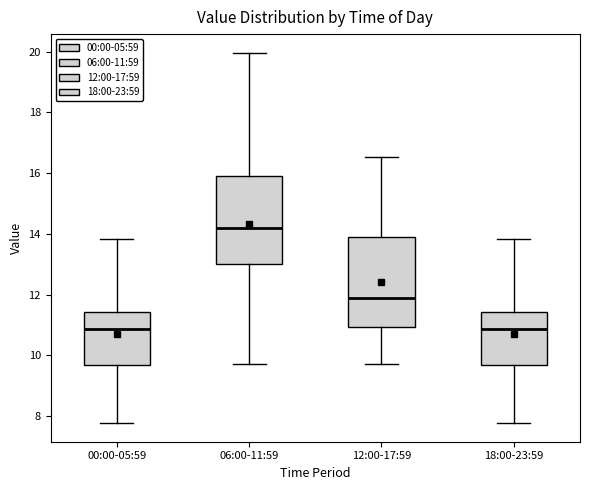

Reading left to right, transcribe this box plot: for each box, give where its median line is, the range the box spans, and where its two whiskers end, as read against the y-axis. The values are not printed on the chart, so give them approximately, as read against the axis.

00:00-05:59: median 10.8, box 9.8 to 11.4, whiskers 7.8 to 13.8
06:00-11:59: median 14.2, box 13.0 to 16.0, whiskers 9.8 to 20.0
12:00-17:59: median 12.0, box 11.0 to 14.0, whiskers 9.8 to 16.6
18:00-23:59: median 10.8, box 9.8 to 11.4, whiskers 7.8 to 13.8